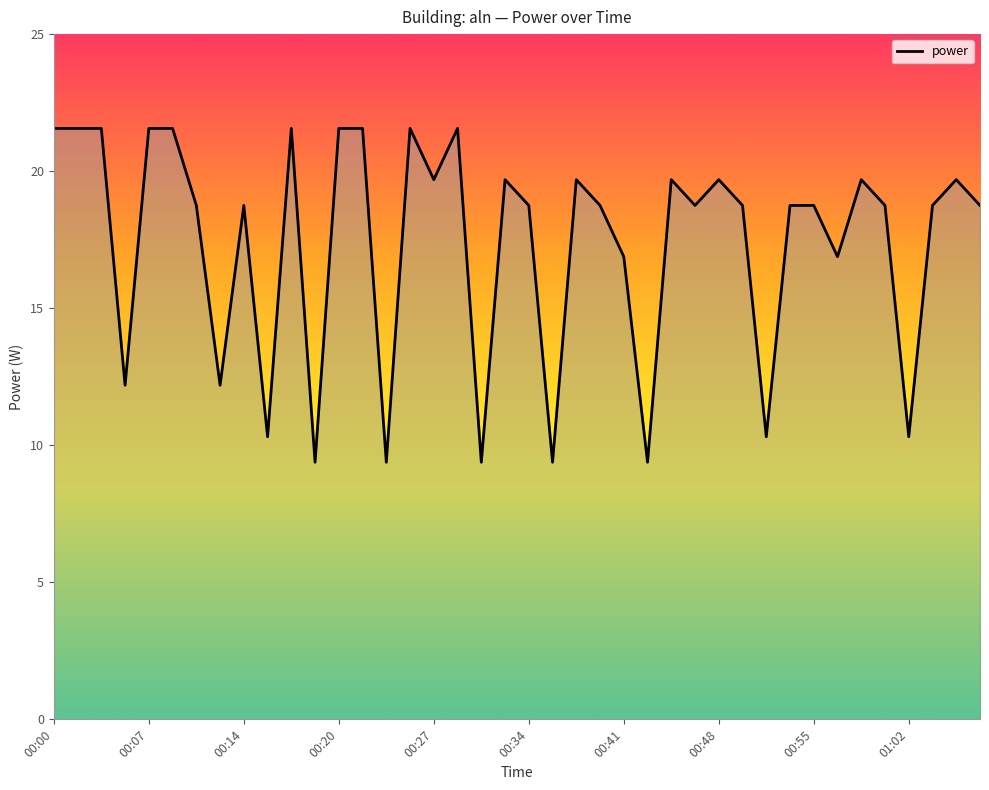

What is the difference between the maximum and minimum values?

12.2